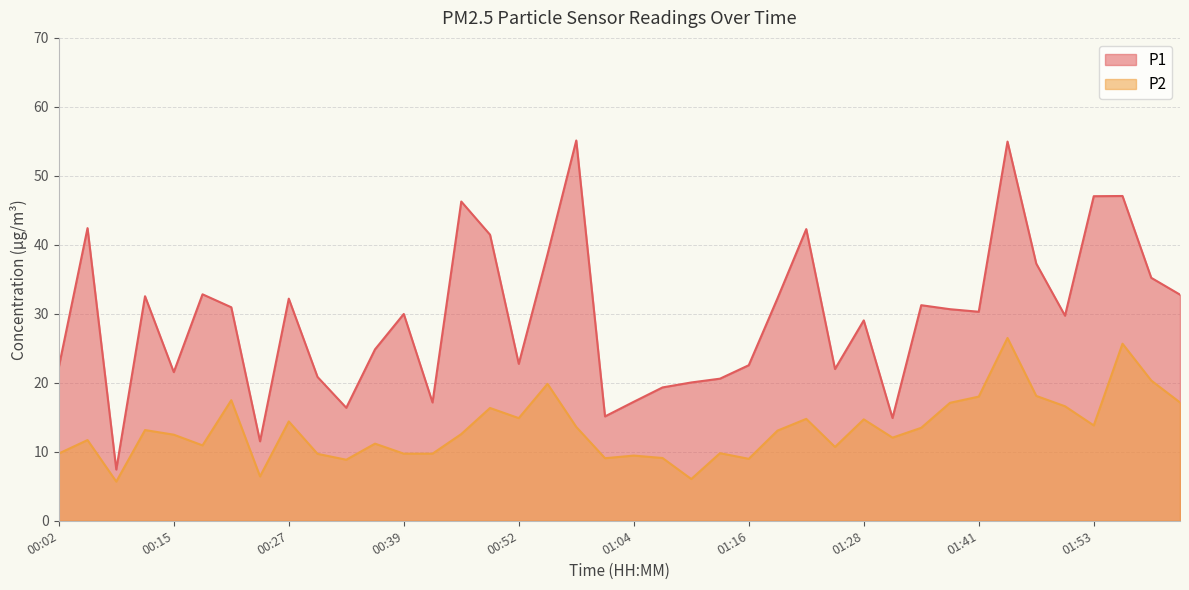

Does the chart have visible grid lines?

Yes